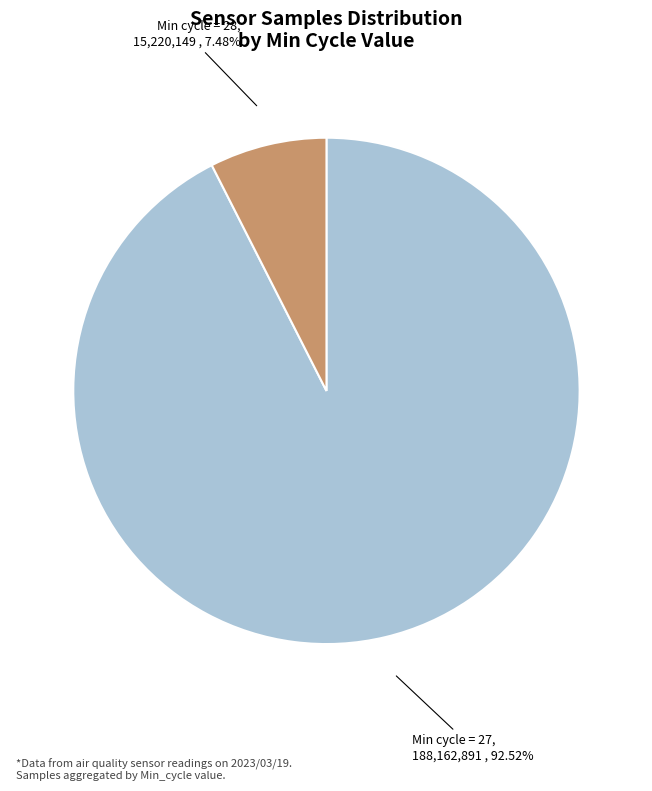

What is the largest slice in the pie chart?

Min cycle = 27